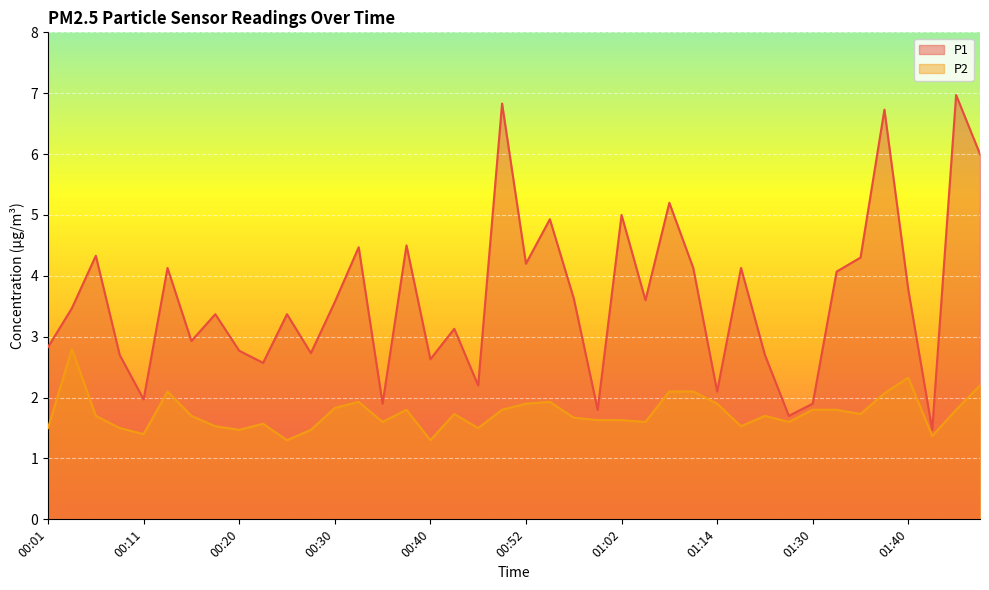

Is it true that P1 equals 4.2 at 00:52?

True